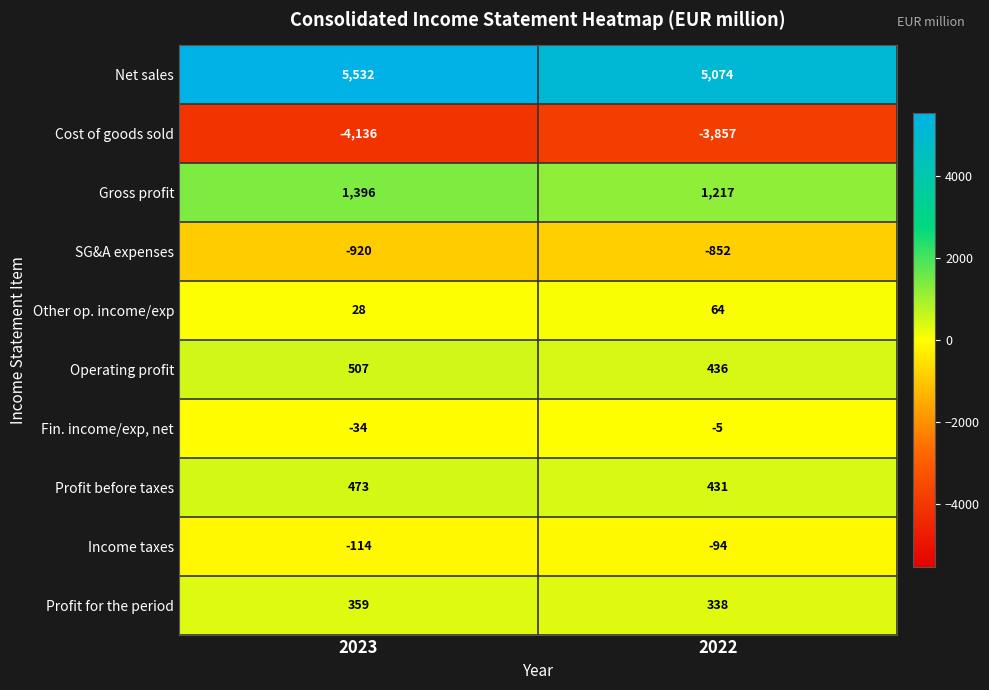

What is the sum of all Profit for the period values?

697